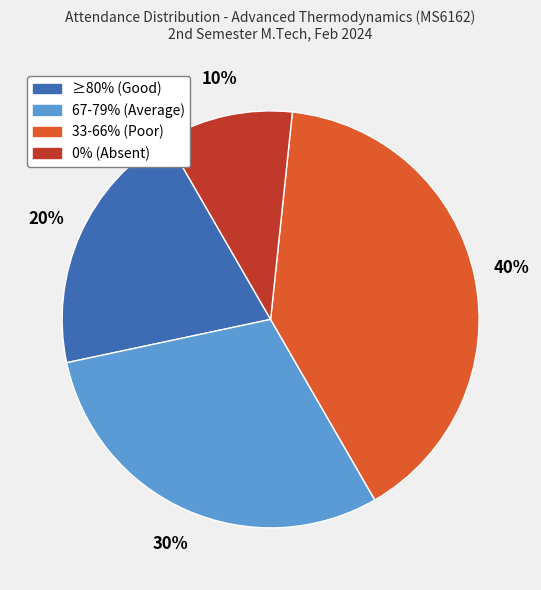

Is there any slice that represents more than half of the pie?

No